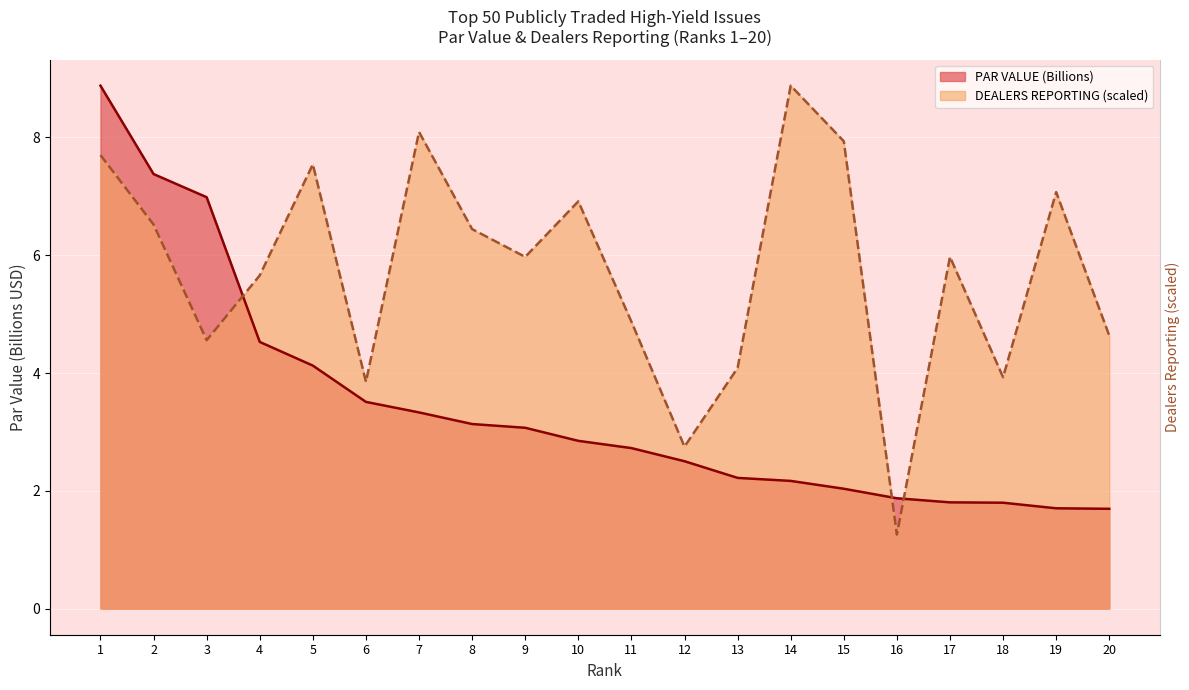

Which series has the largest total across all categories?

DEALERS REPORTING